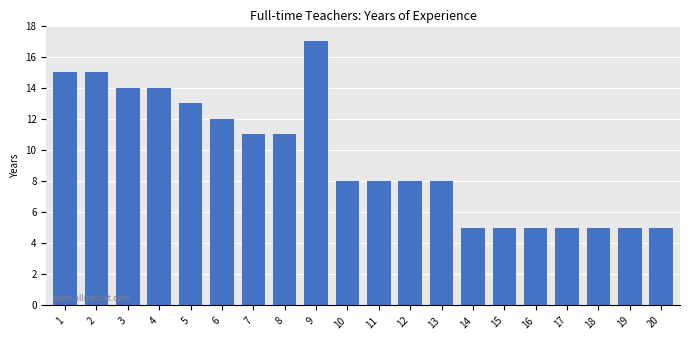

What is the maximum value shown in the chart?

17